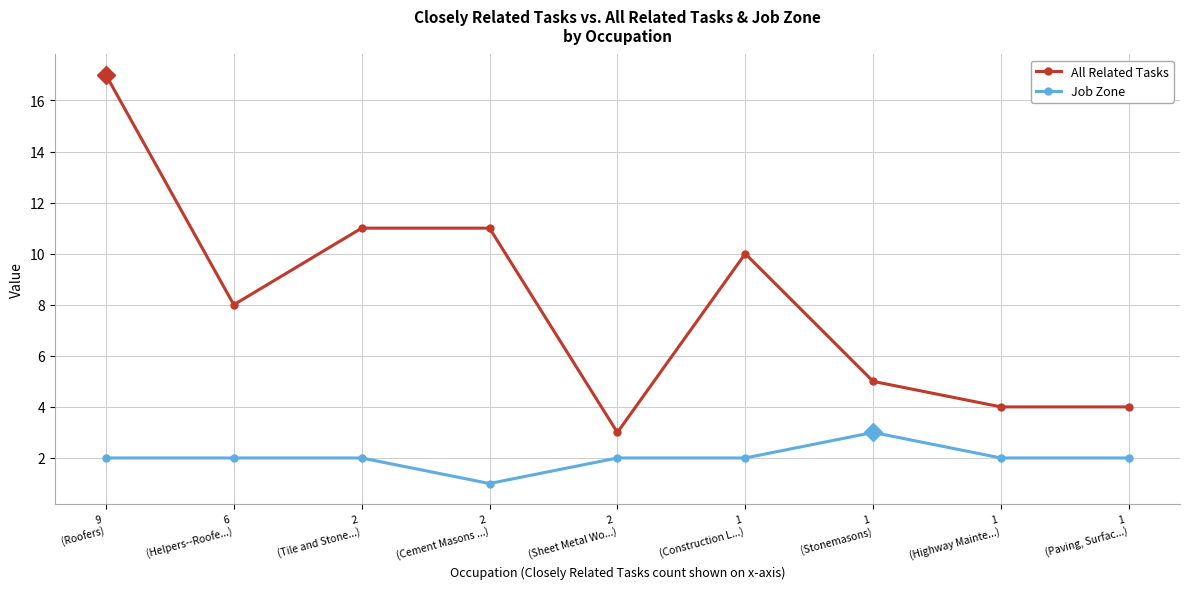

Which series has the largest range (max minus min)?

All Related Tasks